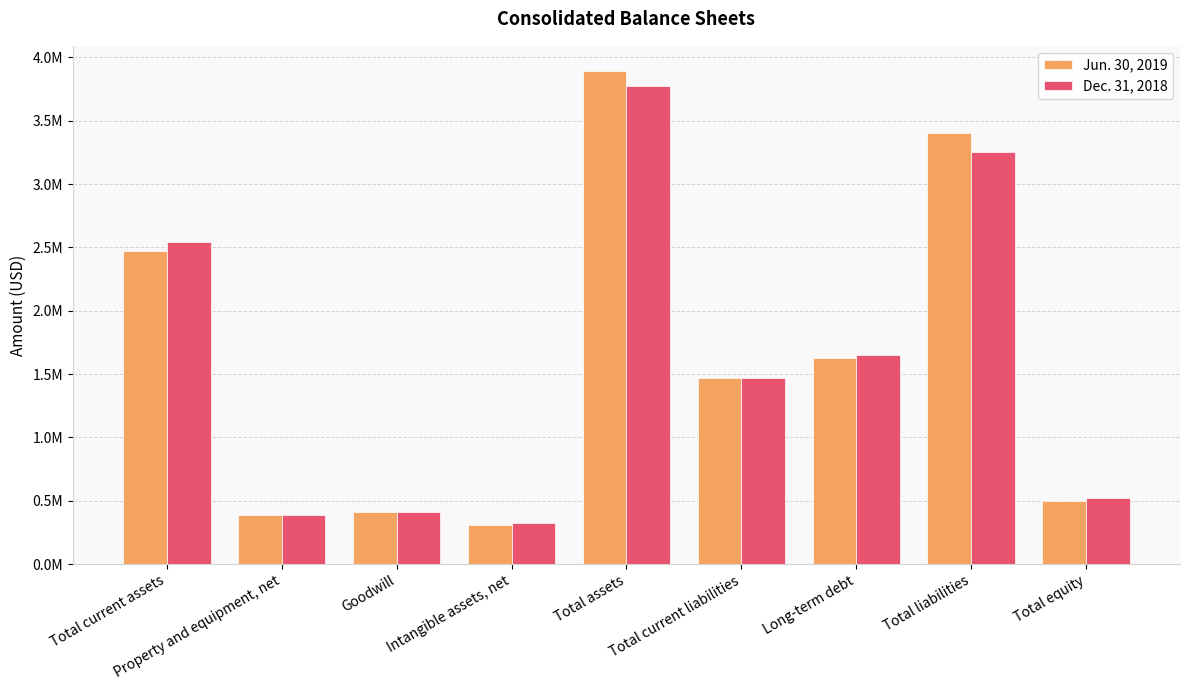

Reading left to right, transcribe all the data shown in this chart.

Jun. 30, 2019: 2474629	389933	407651	311027	3896071	1470398	1624692	3399170	496901
Dec. 31, 2018: 2538578	386723	414122	321764	3773788	1472011	1650582	3255369	518419